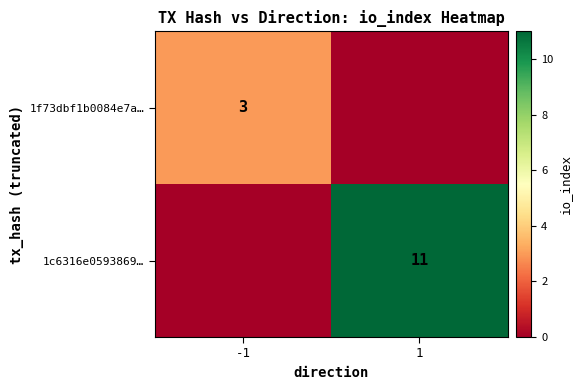

The 1c6316e0593869… series shows 7 at 1. True or false?

False